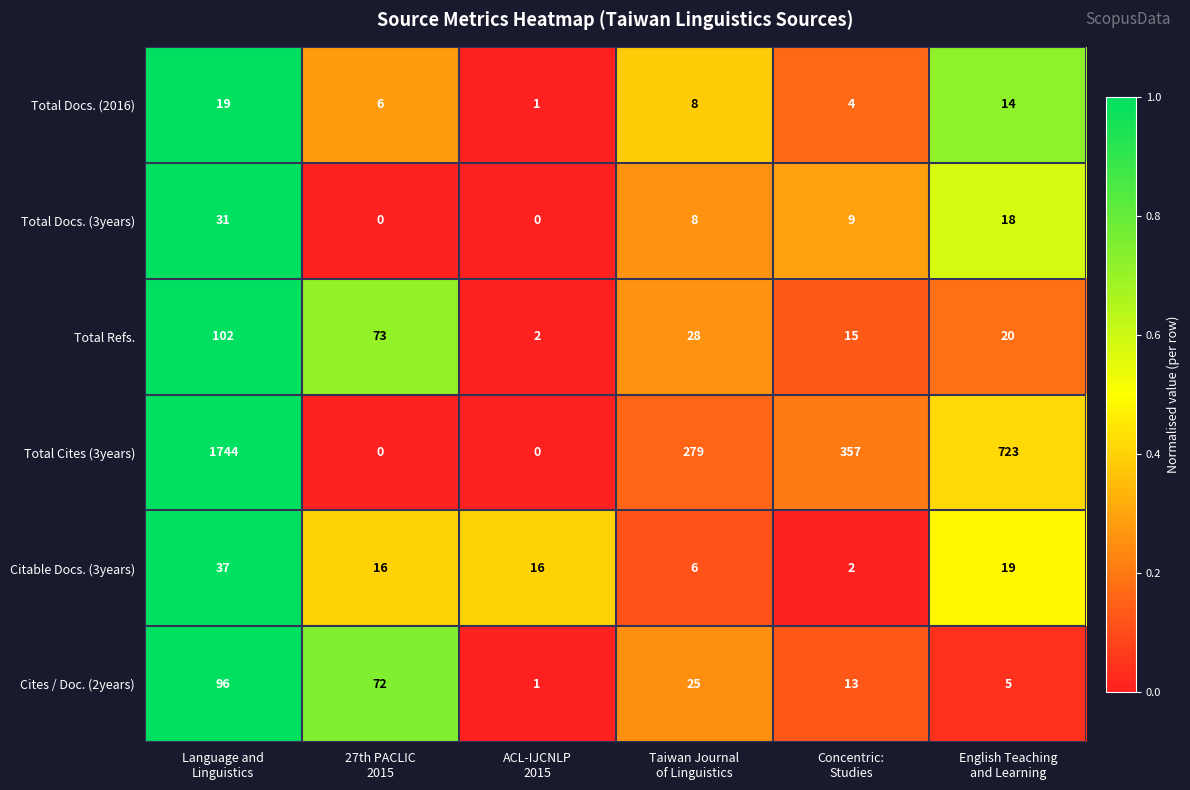

Count the Total Cites (3years) values in the range 0 to 723.

5